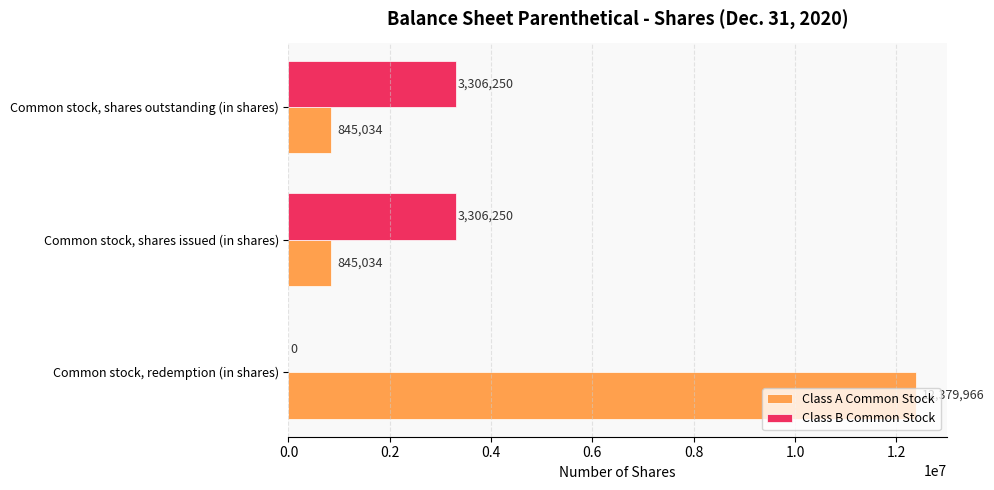

What is the sum of all Class A Common Stock values?

14070034